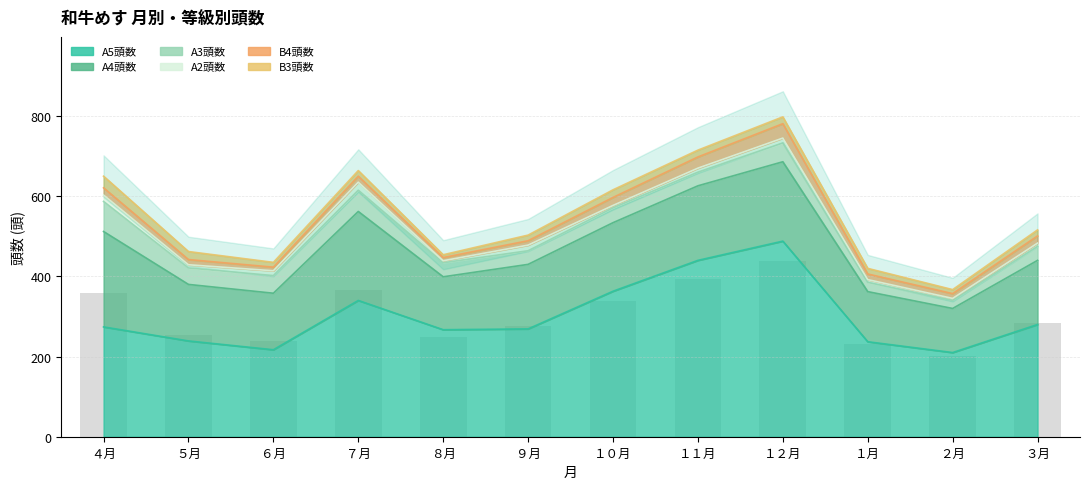

At which category is the sum across all series the highest?

１２月